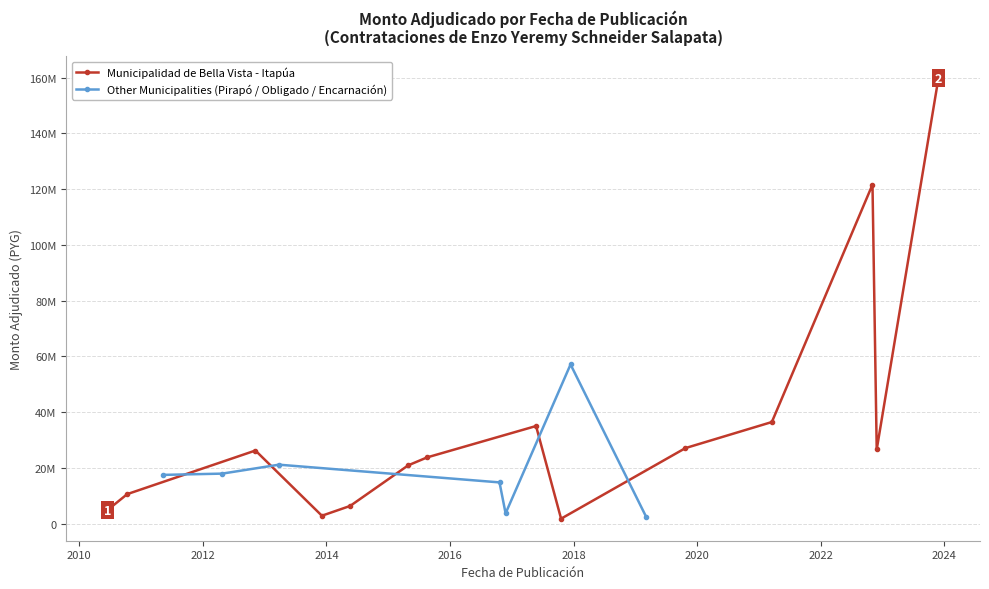

Approximately how many times larger is the value at 2011-05-12 compared to 2013-03-26?

0.8